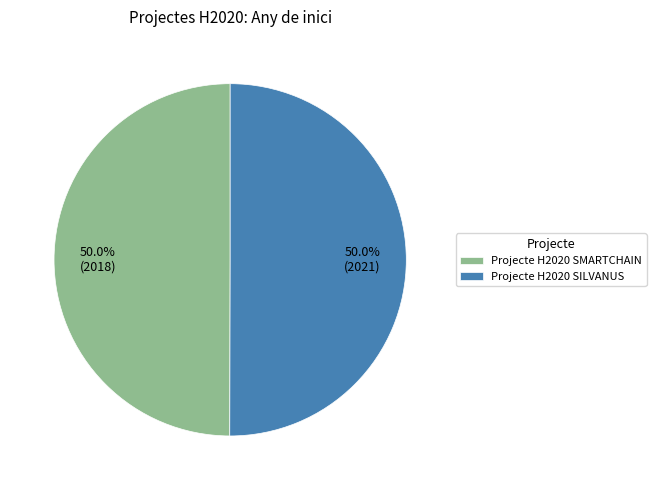

What portion of the pie excludes Projecte H2020 SMARTCHAIN?

50.0%